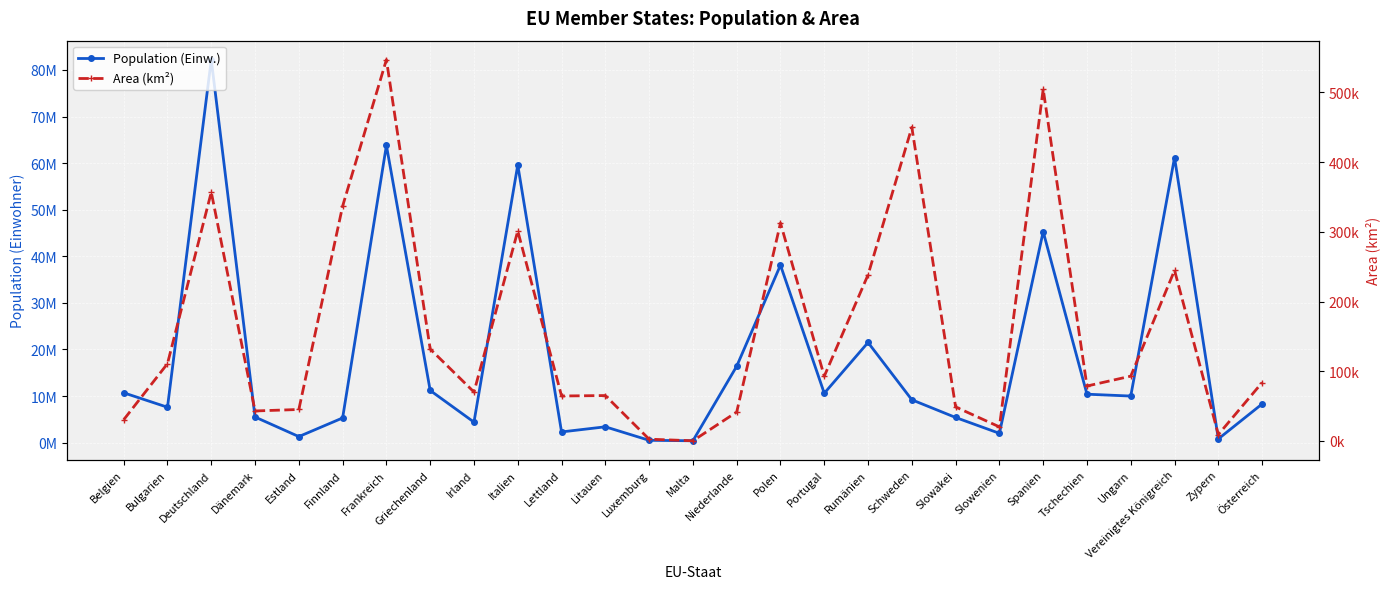

What is the label of the 6th point from the right?

Spanien